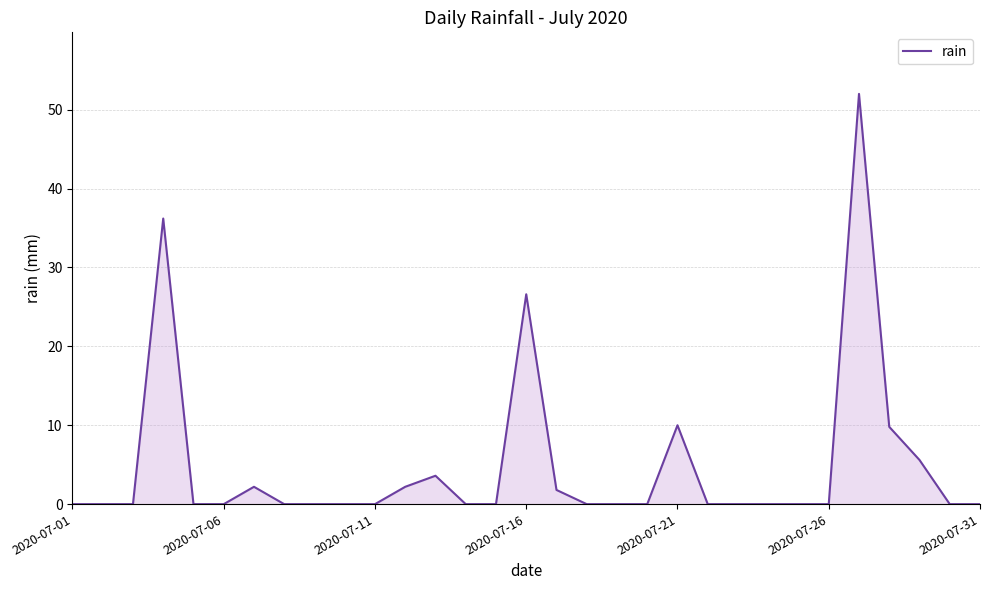

What is the difference between the maximum and minimum values?

52.0